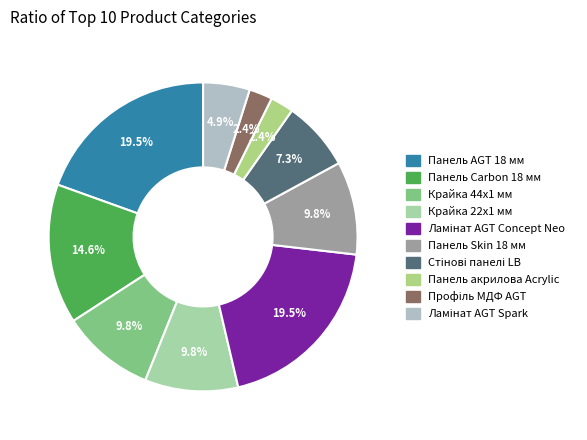

How many segments does this pie chart have?

10